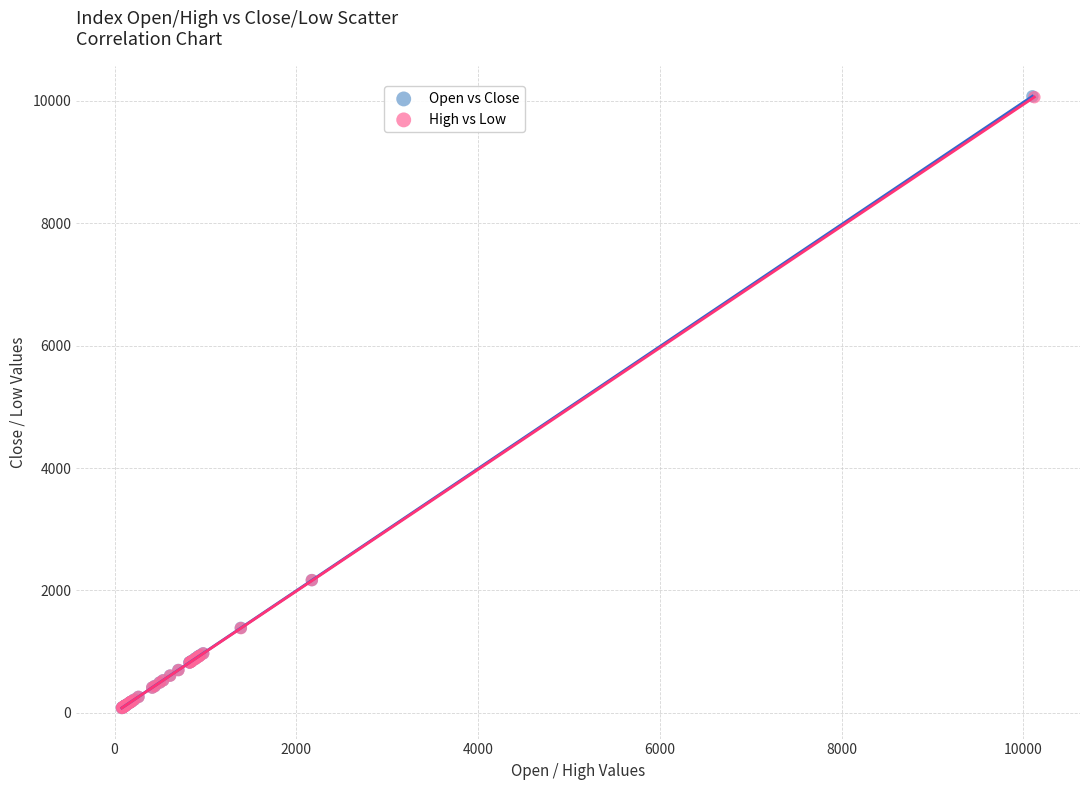

Which series has the widest spread of Y values?

Open vs Close